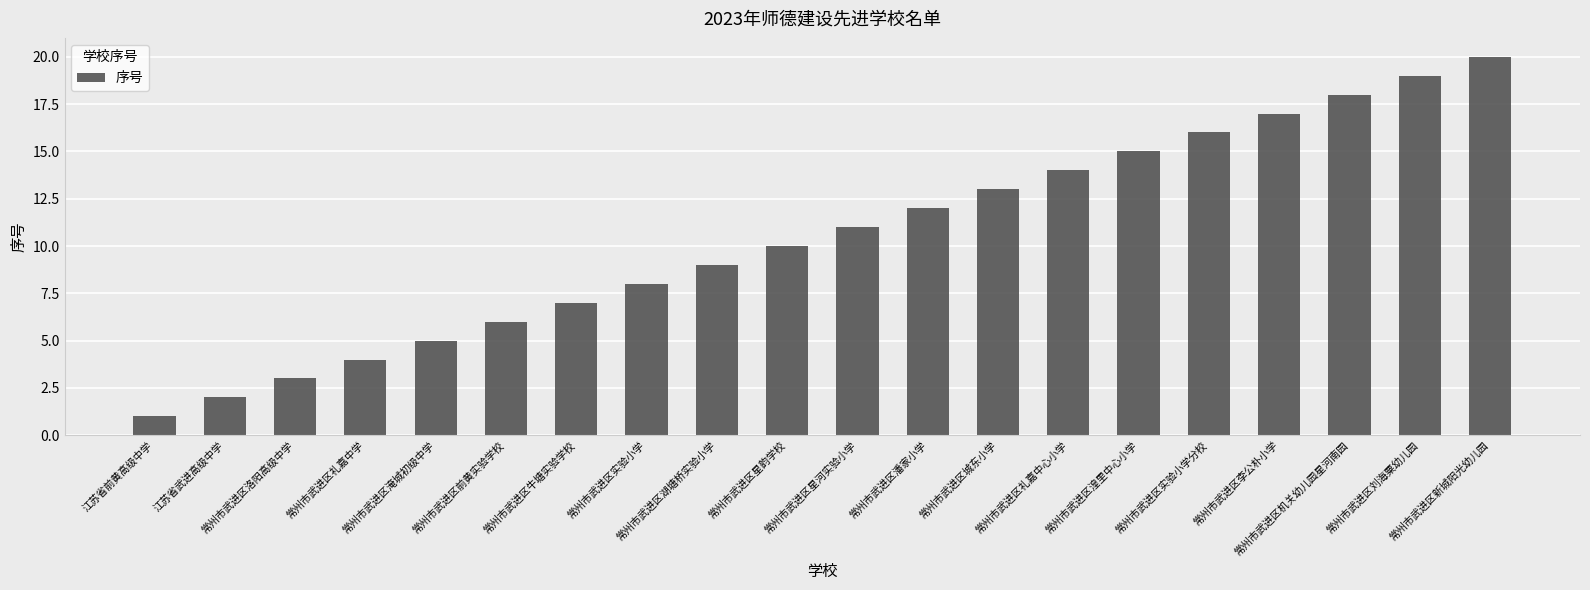

List the labels in order of value, smallest first.

江苏省前黄高级中学, 江苏省武进高级中学, 常州市武进区洛阳高级中学, 常州市武进区礼嘉中学, 常州市武进区淹城初级中学, 常州市武进区前黄实验学校, 常州市武进区牛塘实验学校, 常州市武进区实验小学, 常州市武进区湖塘桥实验小学, 常州市武进区星韵学校, 常州市武进区星河实验小学, 常州市武进区潘家小学, 常州市武进区城东小学, 常州市武进区礼嘉中心小学, 常州市武进区湟里中心小学, 常州市武进区实验小学分校, 常州市武进区李公朴小学, 常州市武进区机关幼儿园星河南园, 常州市武进区刘海粟幼儿园, 常州市武进区新城阳光幼儿园